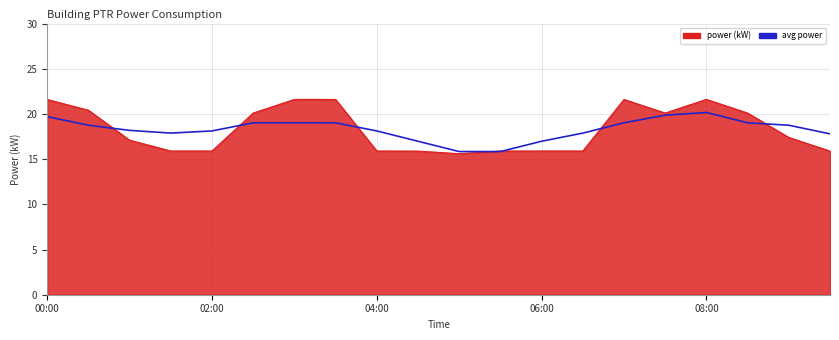

What is the minimum value shown in the chart?

15.6